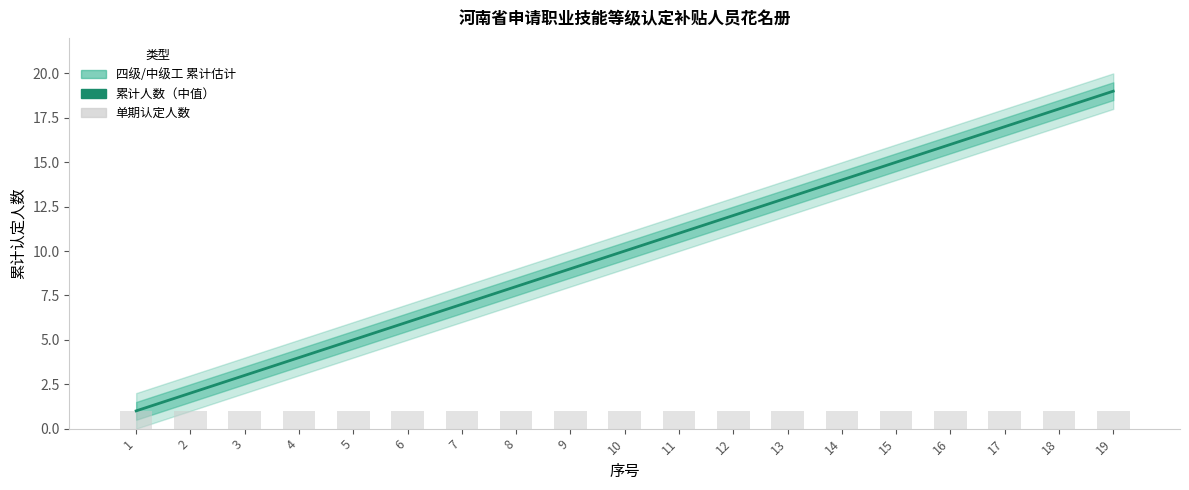

Reading left to right, list all the values displayed in this chart.

四级/中级工 累计人数: 1	2	3	4	5	6	7	8	9	10	11	12	13	14	15	16	17	18	19
单期认定人数: 1	1	1	1	1	1	1	1	1	1	1	1	1	1	1	1	1	1	1